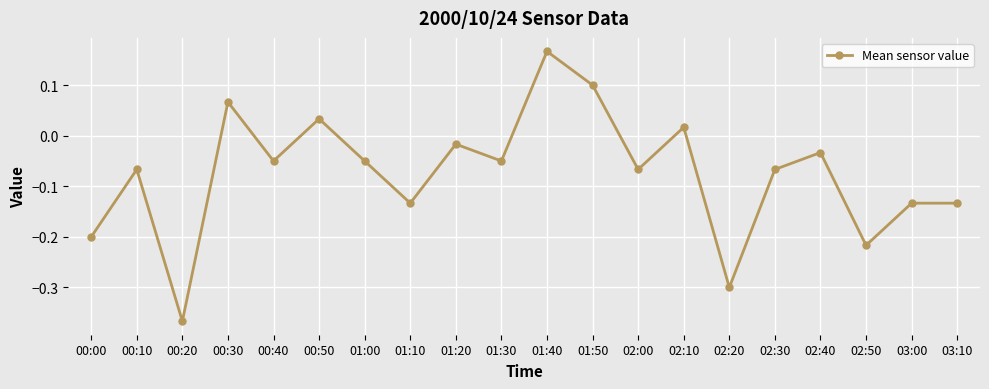

What is the change in value from 01:20 to 01:40?

+0.2